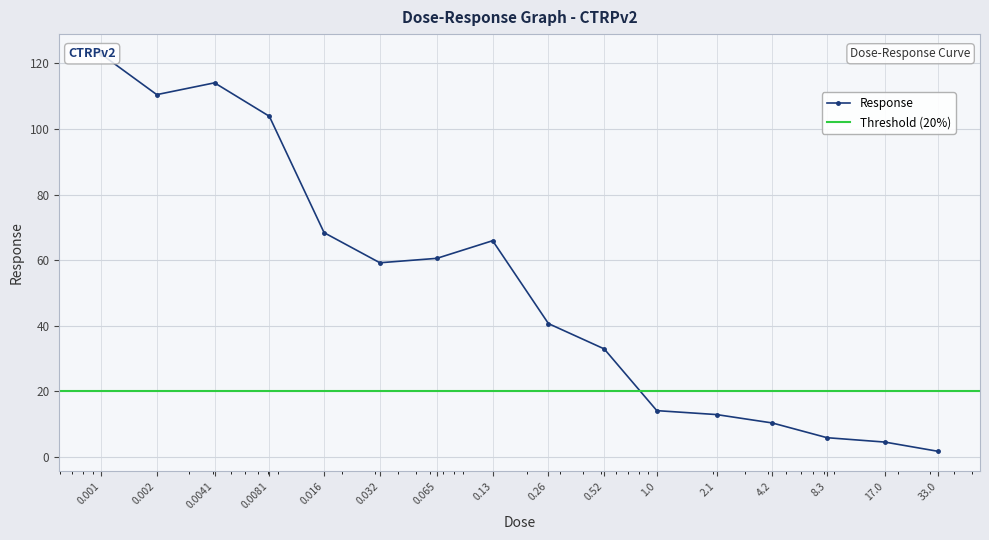

What is the difference between the maximum and minimum values?

121.2